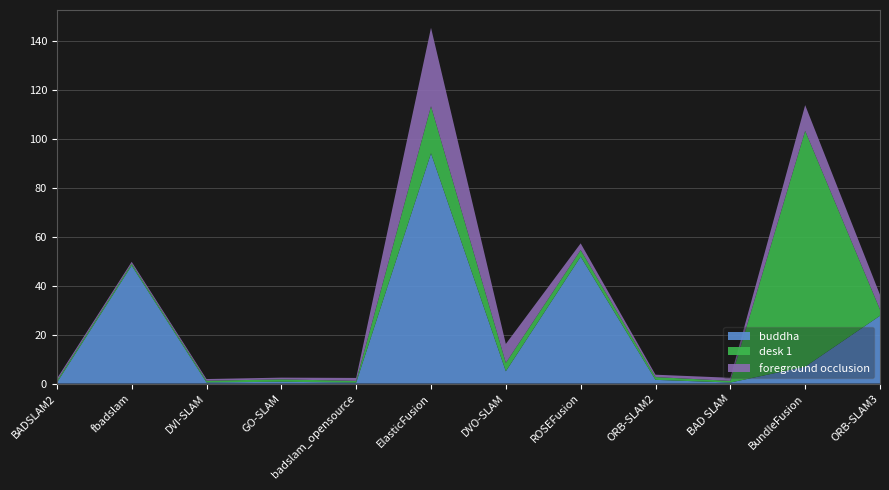

Reading left to right, what are all the values shown in this chart?

buddha: BADSLAM2=0.3	fbadslam=48.2	DVI-SLAM=0.5	GO-SLAM=0.7	badslam_opensource=0.4	ElasticFusion=94.0	DVO-SLAM=5.0	ROSEFusion=51.8	ORB-SLAM2=1.5	BAD SLAM=0.4	BundleFusion=6.9	ORB-SLAM3=27.7
desk 1: BADSLAM2=0.8	fbadslam=0.8	DVI-SLAM=0.7	GO-SLAM=1.0	badslam_opensource=0.7	ElasticFusion=19.2	DVO-SLAM=3.4	ROSEFusion=2.7	ORB-SLAM2=1.1	BAD SLAM=0.7	BundleFusion=96.3	ORB-SLAM3=2.5
foreground occlusion: BADSLAM2=0.8	fbadslam=0.8	DVI-SLAM=0.7	GO-SLAM=0.7	badslam_opensource=1.2	ElasticFusion=32.0	DVO-SLAM=7.7	ROSEFusion=2.7	ORB-SLAM2=1.0	BAD SLAM=1.3	BundleFusion=10.5	ORB-SLAM3=6.0